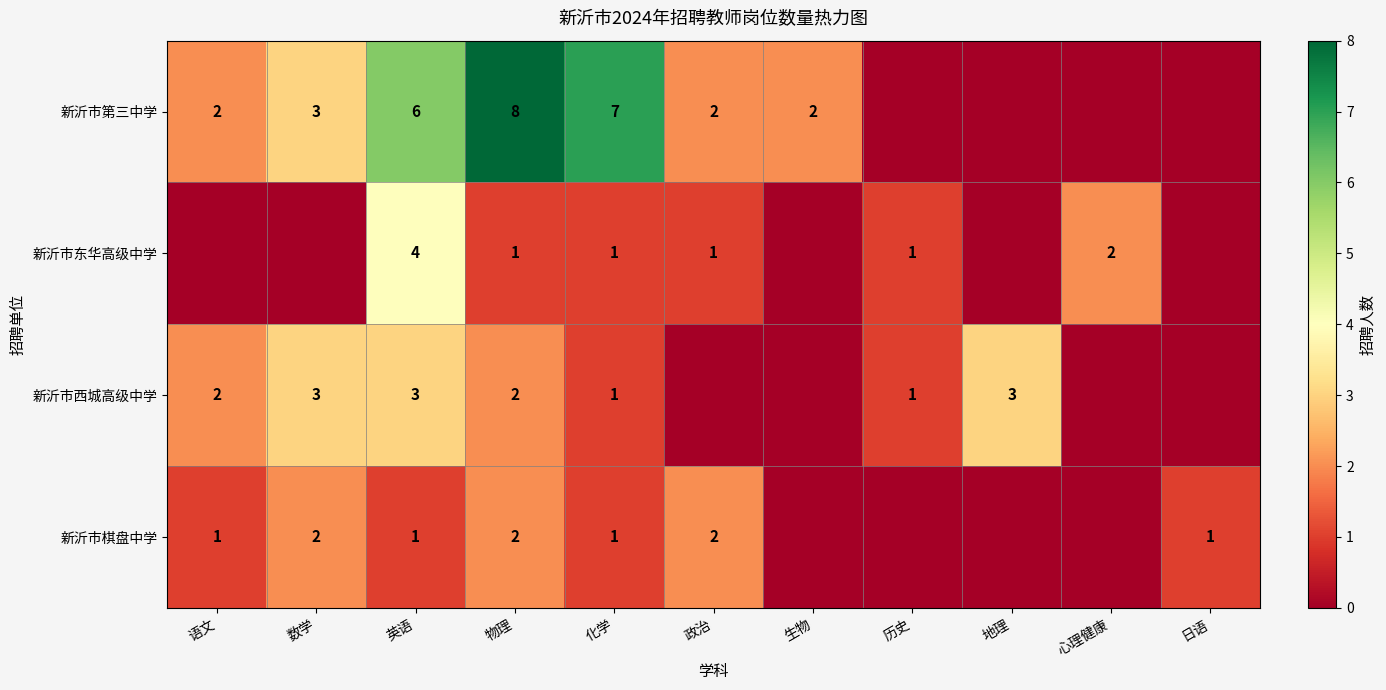

The 新沂市西城高级中学 series shows 4 at 数学. True or false?

False